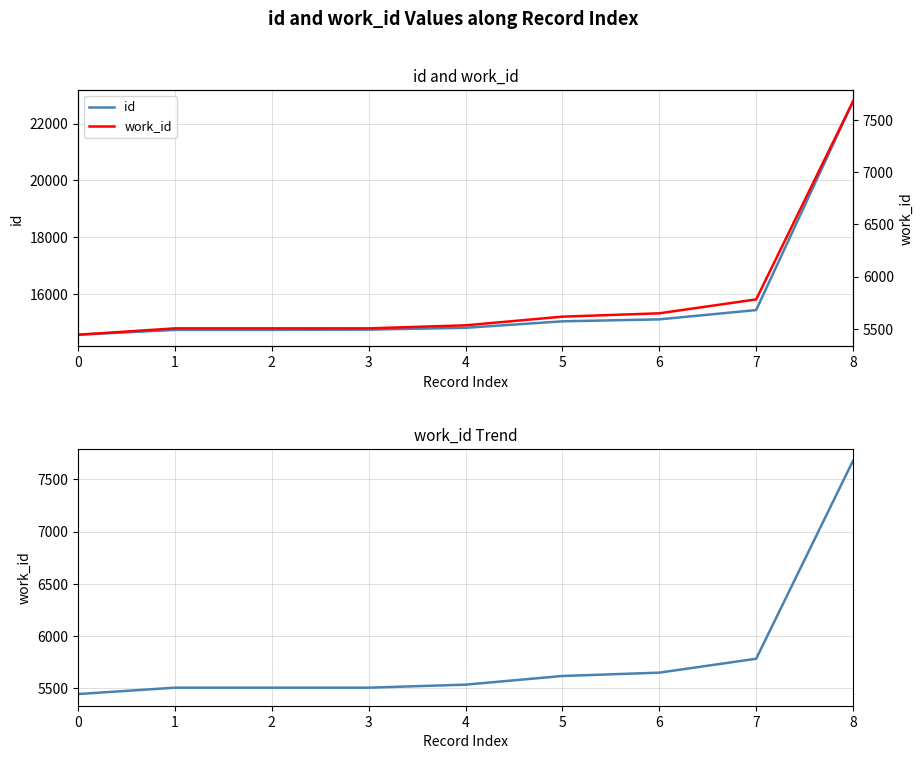

What is the maximum value shown in the chart?

22782